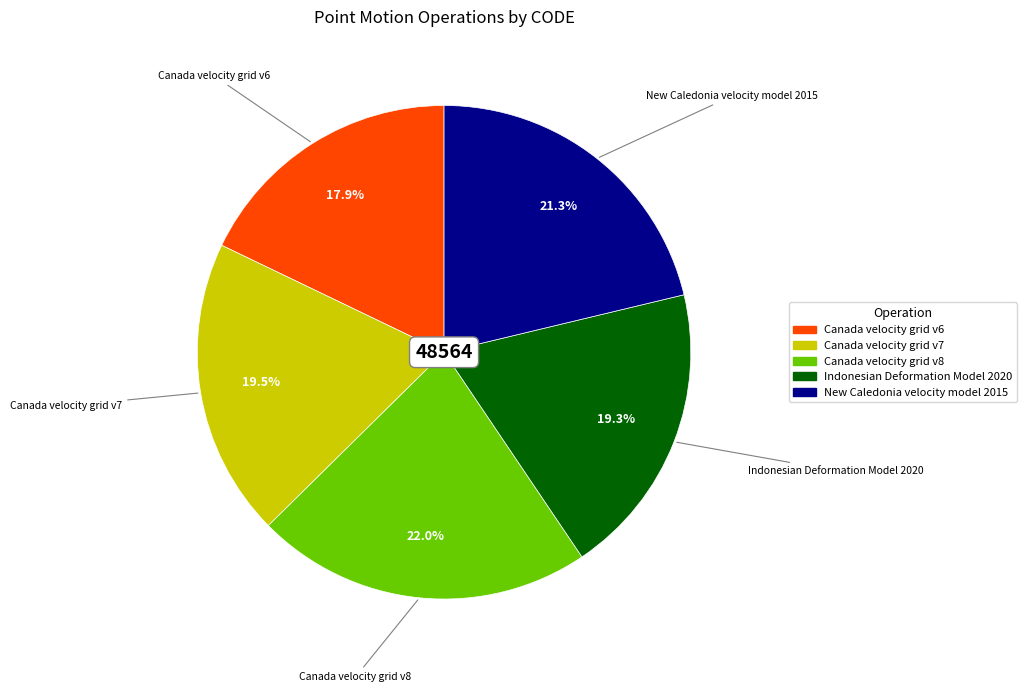

Which category has the biggest portion of the pie?

Canada velocity grid v8